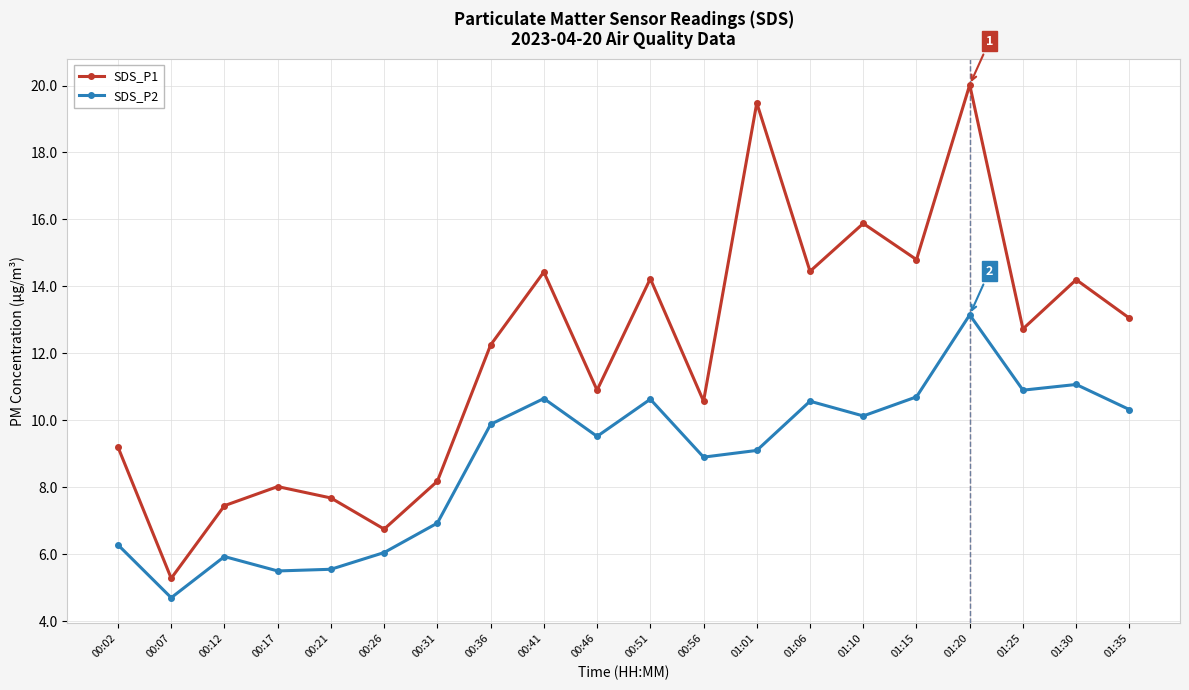

What is the value of the SDS_P2 point at the 11th from the left?

10.6